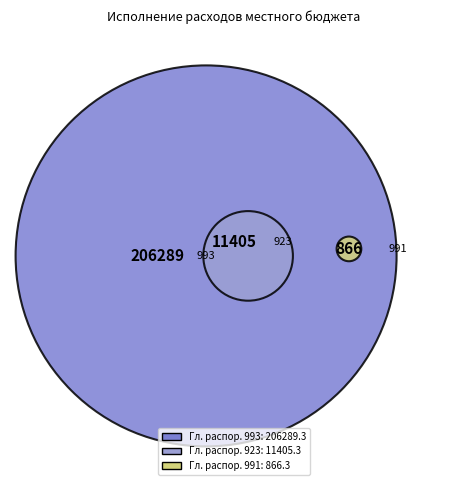

Approximately how many times larger is the value at Главный распорядитель 923 compared to Главный распорядитель 993?

0.1